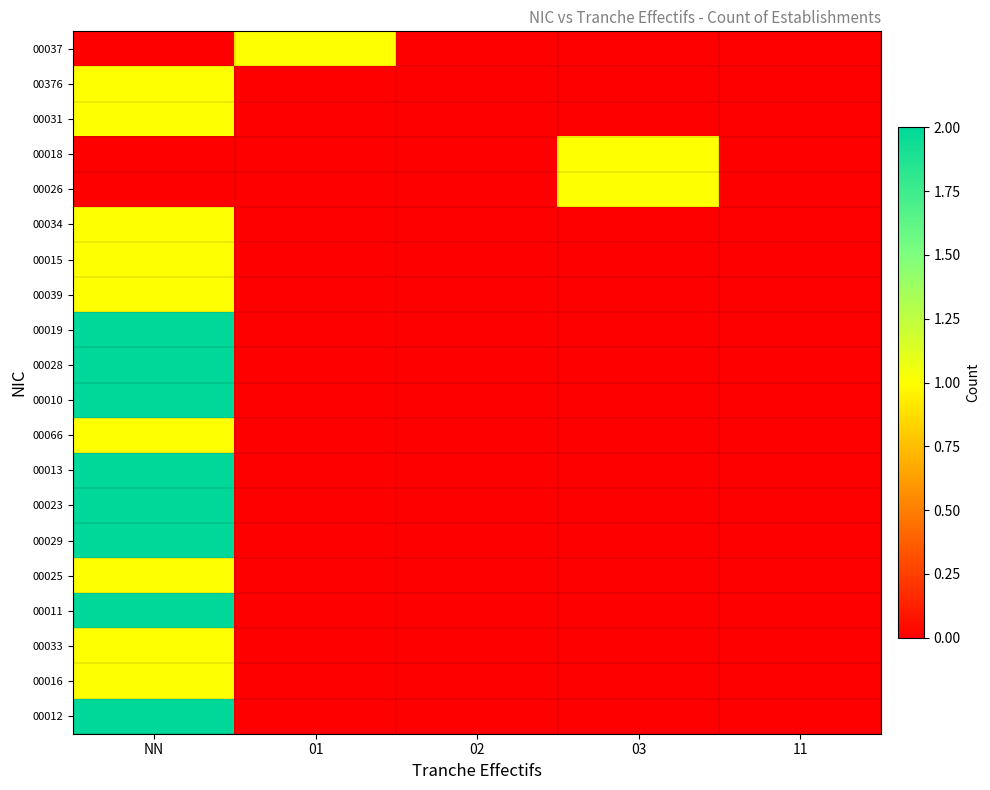

Rank the series by their maximum value, from lowest to highest.

00037, 00376, 00031, 00018, 00026, 00034, 00015, 00039, 00066, 00025, 00033, 00016, 00019, 00028, 00010, 00013, 00023, 00029, 00011, 00012